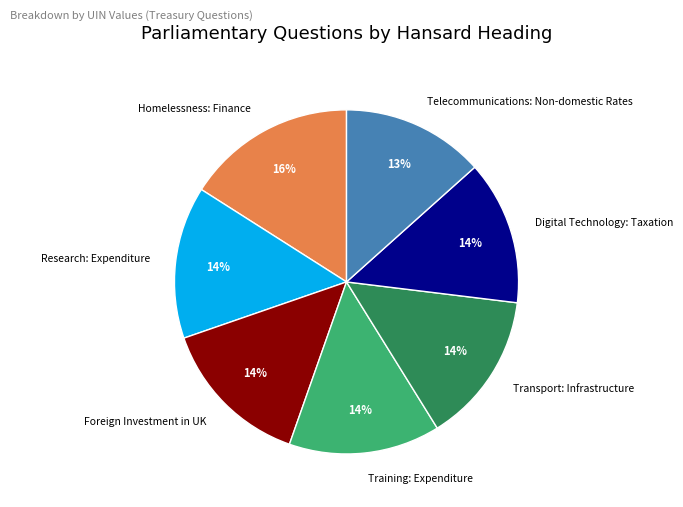

Do Digital Technology: Taxation and Research: Expenditure together represent more than half of the pie?

No